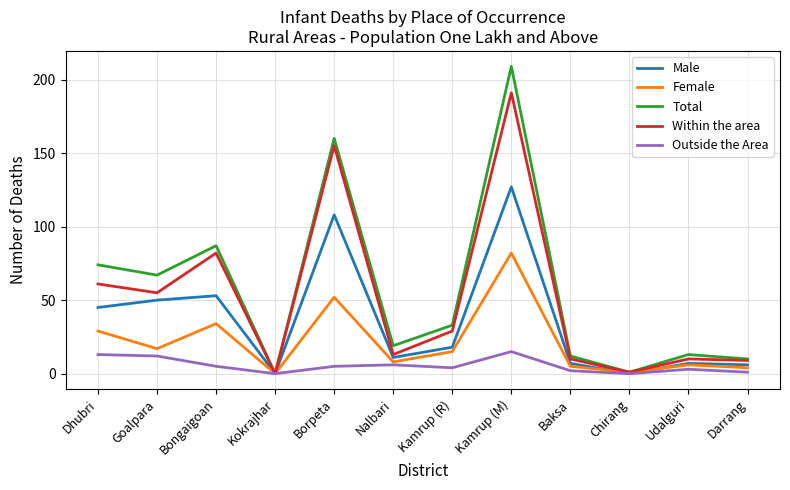

What is the maximum value for Female?

82